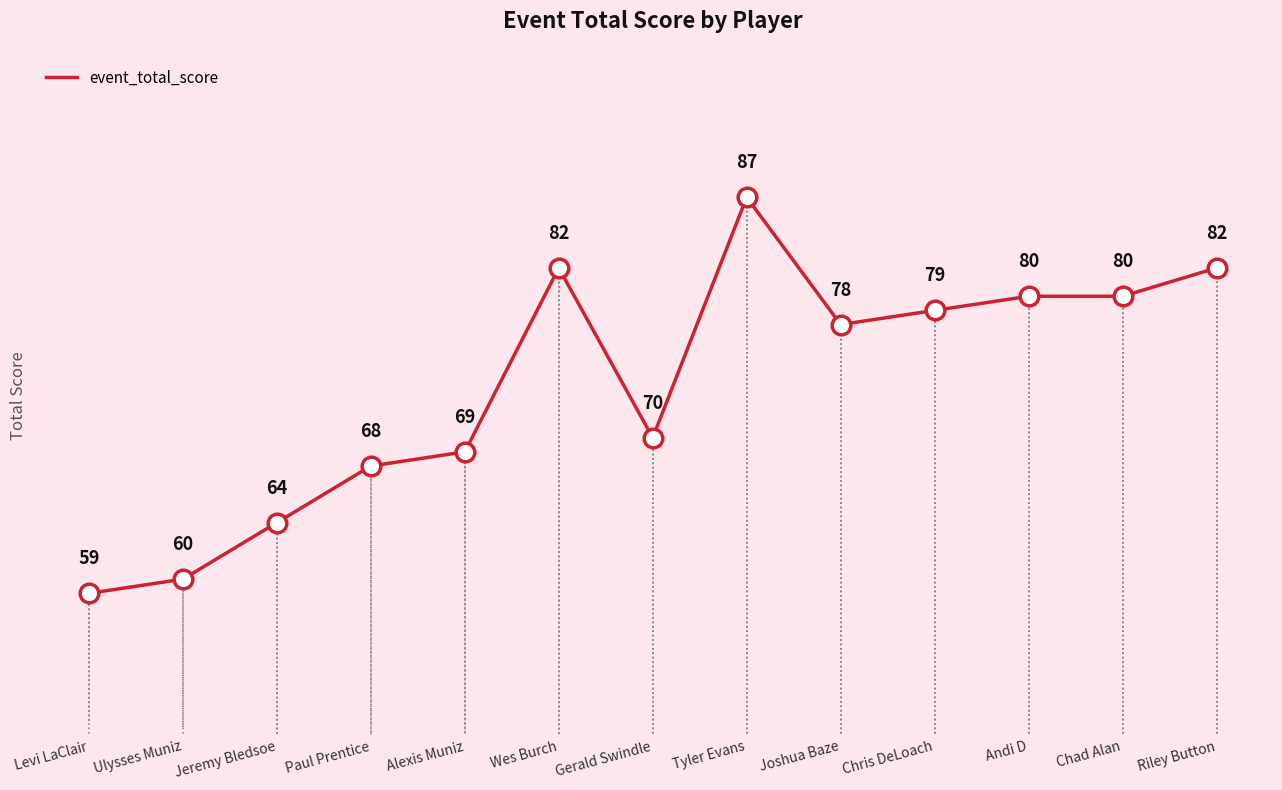

Approximately how many times larger is the value at Tyler Evans compared to Chris DeLoach?

1.1